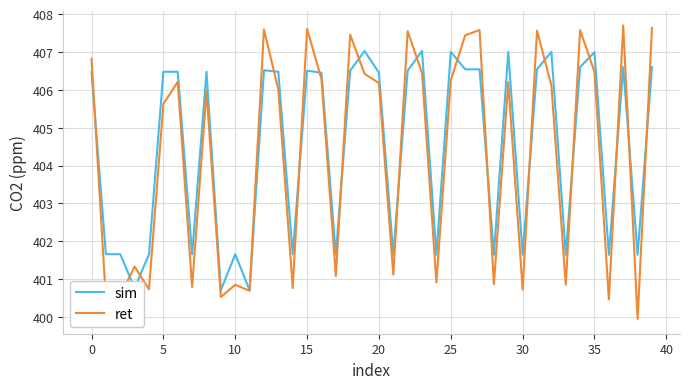

How many values in the sim series are below 406?

17